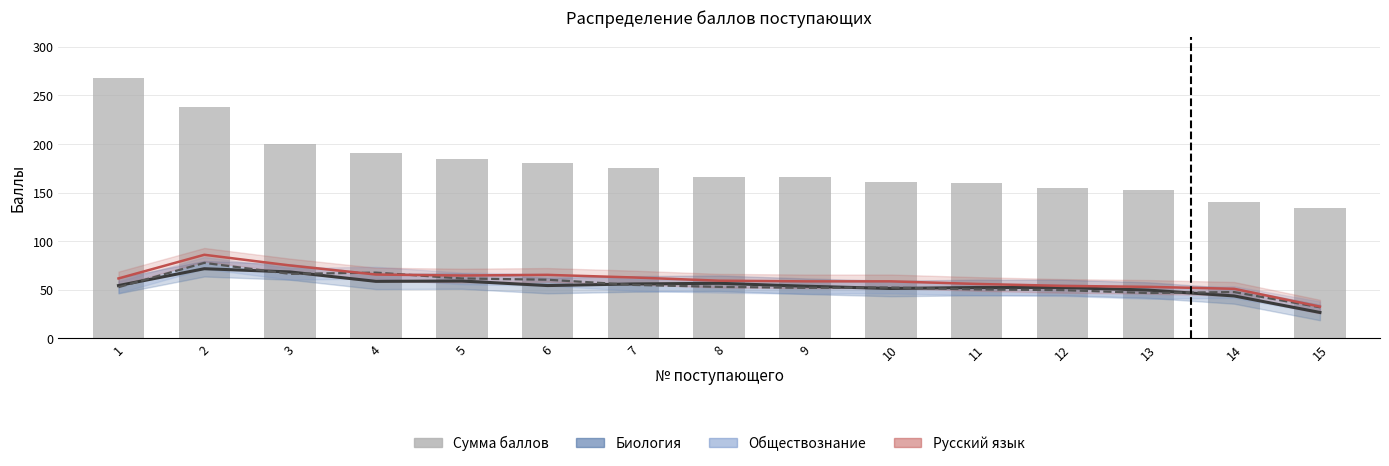

Reading left to right, what are all the values shown in this chart?

Биология / География / Математика / Химия: 1=54.3	2=71.7	3=68.3	4=58.7	5=59.0	6=54.3	7=56.0	8=56.7	9=53.7	10=51.3	11=52.3	12=52.3	13=49.7	14=43.7	15=26.7
Обществознание: 1=52.7	2=77.7	3=66.3	4=67.7	5=61.7	6=60.3	7=55.0	8=53.0	9=52.0	10=52.3	11=50.3	12=49.7	13=46.7	14=47.7	15=32.0
Русский язык: 1=61.7	2=86.0	3=75.0	4=65.7	5=64.7	6=65.3	7=62.7	8=59.3	9=58.7	10=58.7	11=56.0	12=54.0	13=53.0	14=51.0	15=32.7
Сумма баллов: 1=268.0	2=238.0	3=200.0	4=191.0	5=185.0	6=180.0	7=175.0	8=166.0	9=166.0	10=161.0	11=160.0	12=155.0	13=153.0	14=140.0	15=134.0